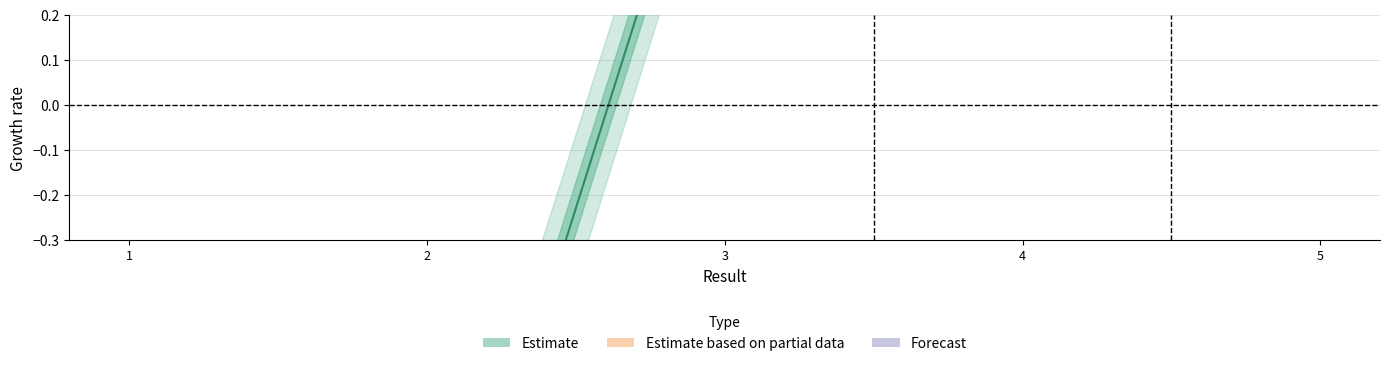

List the labels in order of value, smallest first.

2, 1, 3, 4, 5